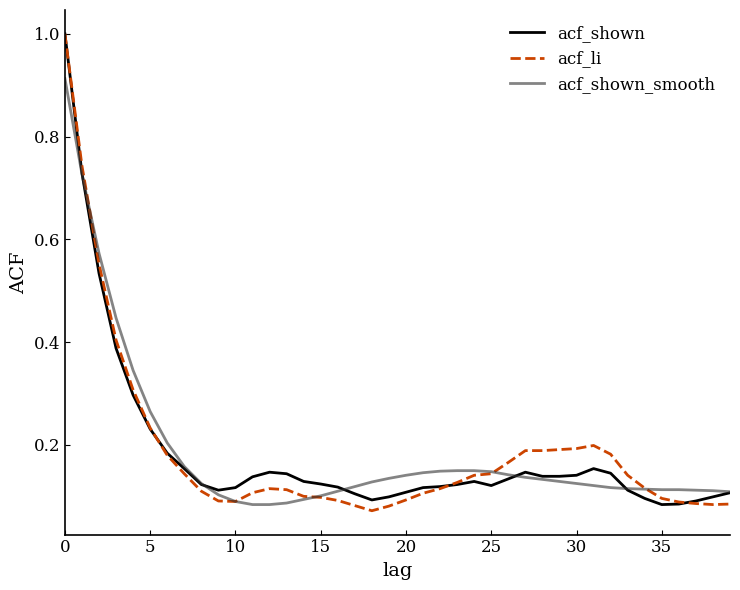

What is the greatest value displayed?

1.0